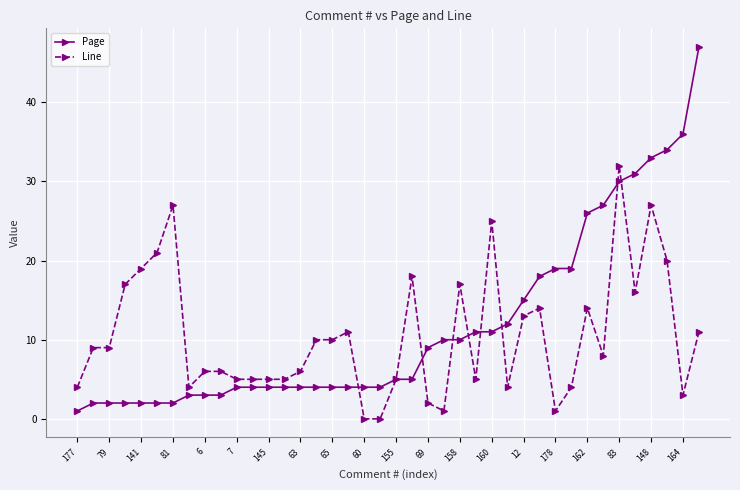

What is the value of the Page point at the 38th from the left?

34